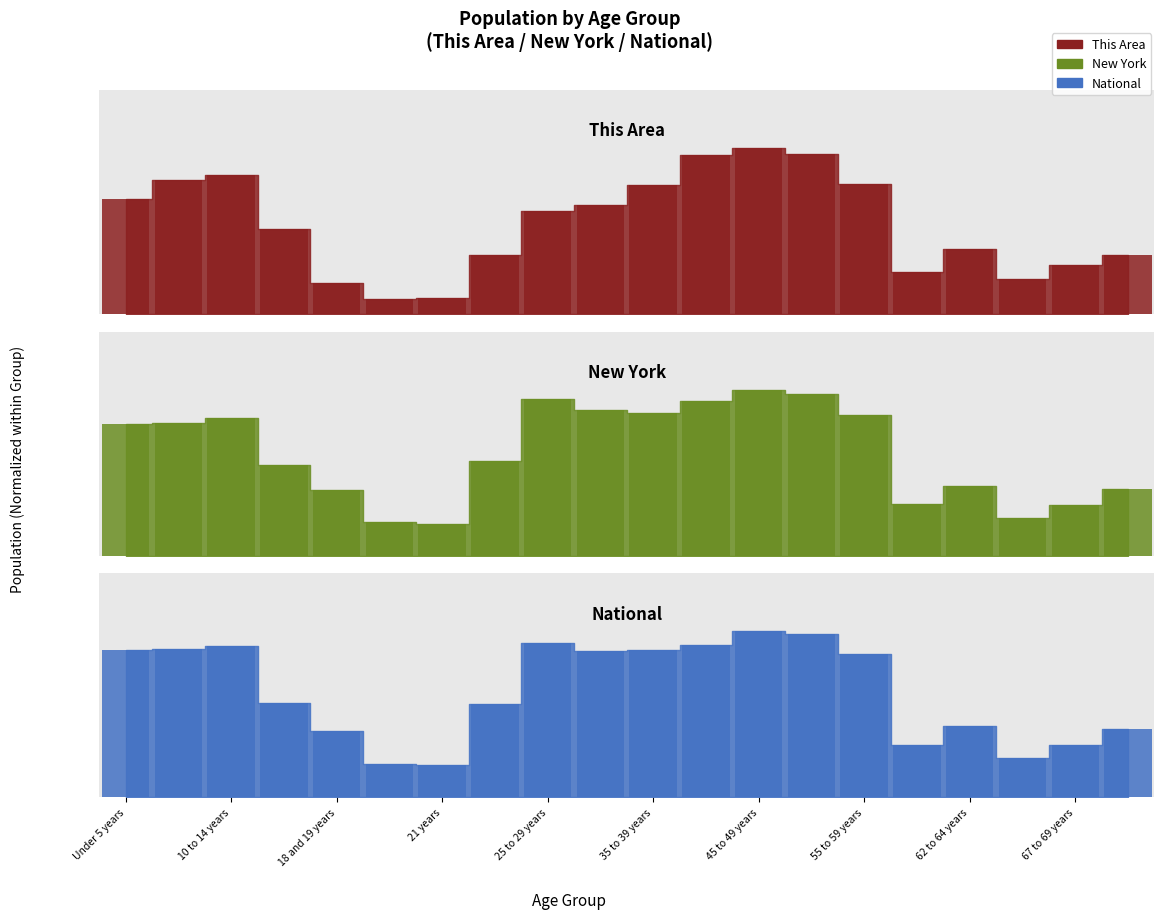

Reading right to left, list all the values displayed in this chart.

This Area: 0.4	0.3	0.2	0.4	0.3	0.8	1.0	1.0	1.0	0.8	0.7	0.6	0.4	0.1	0.1	0.2	0.5	0.8	0.8	0.7
New York: 0.4	0.3	0.2	0.4	0.3	0.8	1.0	1.0	0.9	0.9	0.9	0.9	0.6	0.2	0.2	0.4	0.5	0.8	0.8	0.8
National: 0.4	0.3	0.2	0.4	0.3	0.9	1.0	1.0	0.9	0.9	0.9	0.9	0.6	0.2	0.2	0.4	0.6	0.9	0.9	0.9